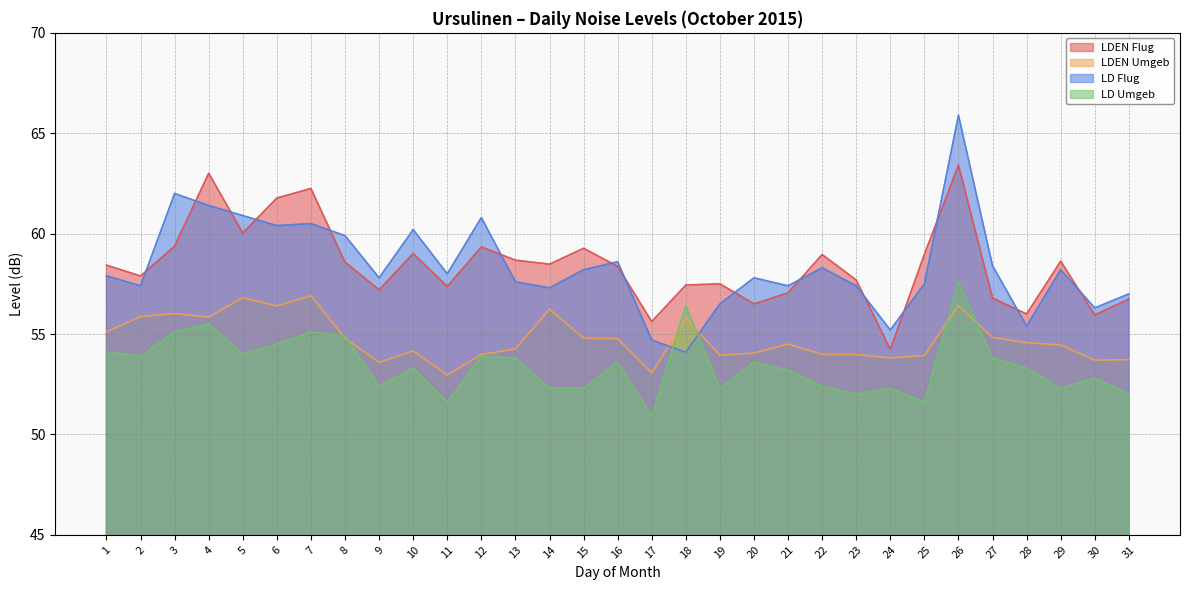

Reading left to right, list all the values displayed in this chart.

LDEN Flug: 58.4	57.9	59.4	63.0	60.0	61.8	62.2	58.6	57.2	59.0	57.4	59.3	58.7	58.5	59.3	58.4	55.6	57.4	57.5	56.5	57.0	59.0	57.7	54.2	59.0	63.4	56.8	56.0	58.6	56.0	56.7
LDEN Umgeb: 55.1	55.9	56.0	55.8	56.8	56.4	56.9	54.8	53.6	54.2	53.0	54.0	54.3	56.2	54.8	54.8	53.1	55.8	53.9	54.0	54.5	54.0	54.0	53.8	53.9	56.4	54.8	54.6	54.5	53.7	53.7
LD Flug: 57.9	57.4	62.0	61.4	60.9	60.4	60.5	59.9	57.8	60.2	58.0	60.8	57.6	57.3	58.2	58.6	54.7	54.1	56.5	57.8	57.4	58.3	57.4	55.2	57.5	65.9	58.4	55.4	58.2	56.3	57.0
LD Umgeb: 54.1	53.9	55.1	55.5	54.0	54.5	55.1	54.9	52.4	53.3	51.6	53.9	53.8	52.3	52.3	53.6	50.9	56.4	52.3	53.6	53.2	52.4	52.0	52.3	51.6	57.6	53.8	53.3	52.3	52.8	52.0